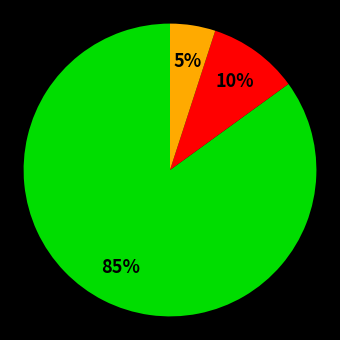

To the nearest percent, what is the average slice percentage?

33%